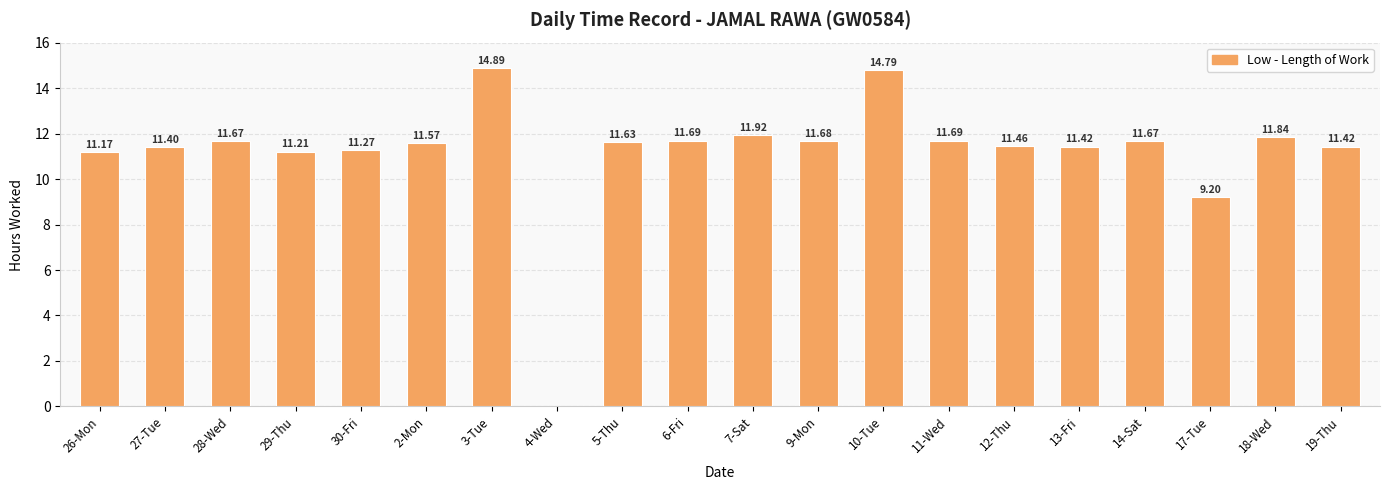

How many data points does each series have?

20